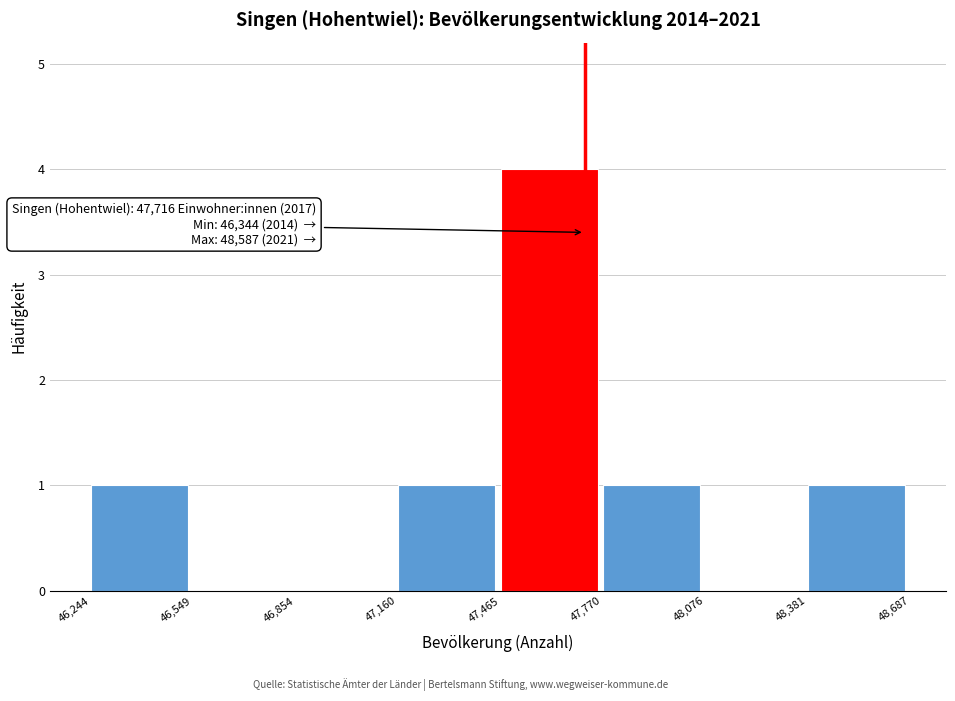

Which range on the x-axis has the tallest bar?

47,465 to 47,770